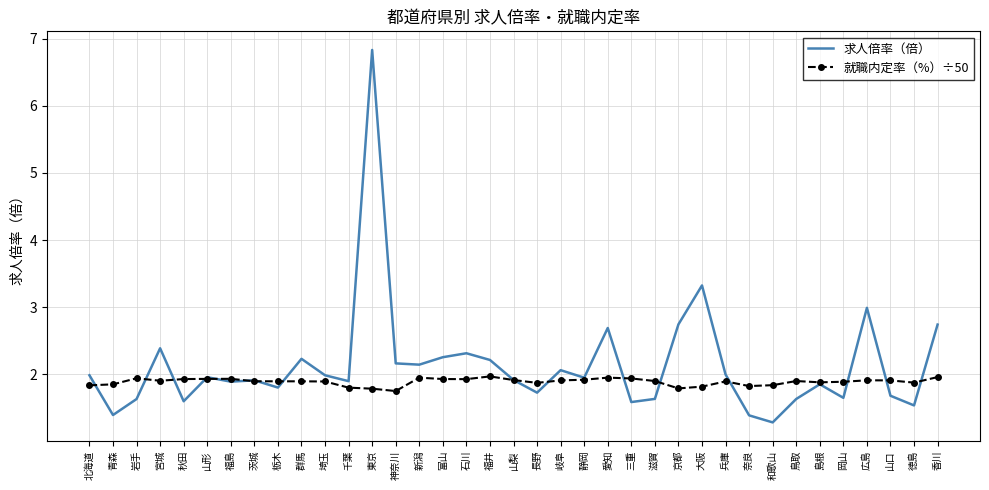

Rank the series by their average value, from highest to lowest.

求人倍率（倍）, 就職内定率（%）÷50